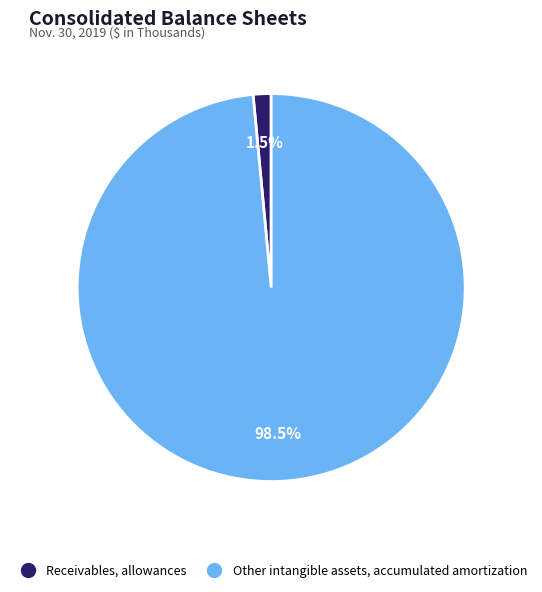

Is the sum of Receivables, allowances and Other intangible assets, accumulated amortization greater than half?

Yes